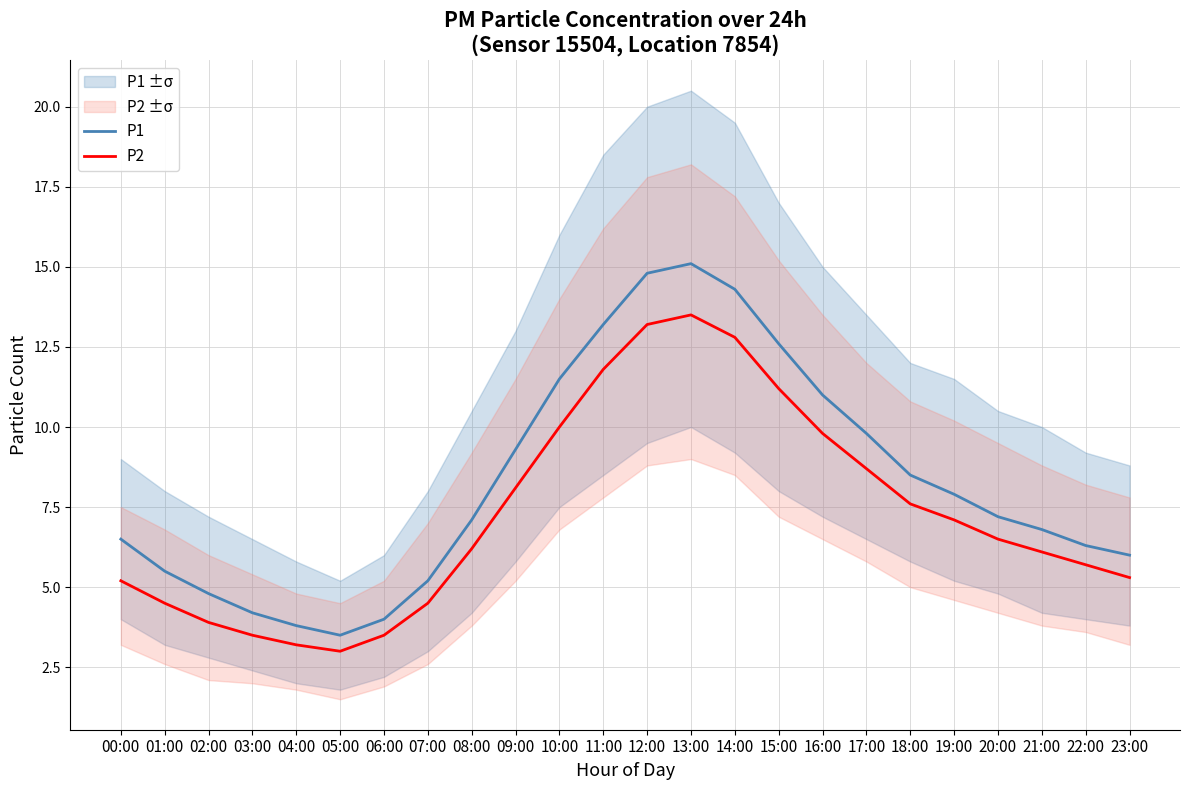

What is the sum of all P1 values?

198.9